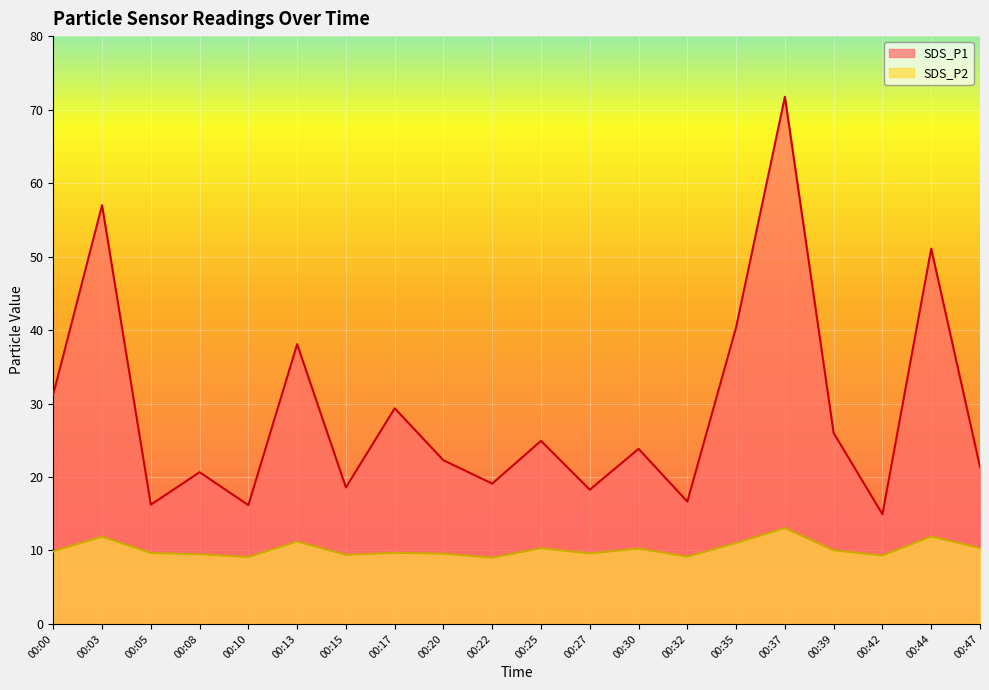

True or false: SDS_P1 has more than 2 interior local peaks.

True